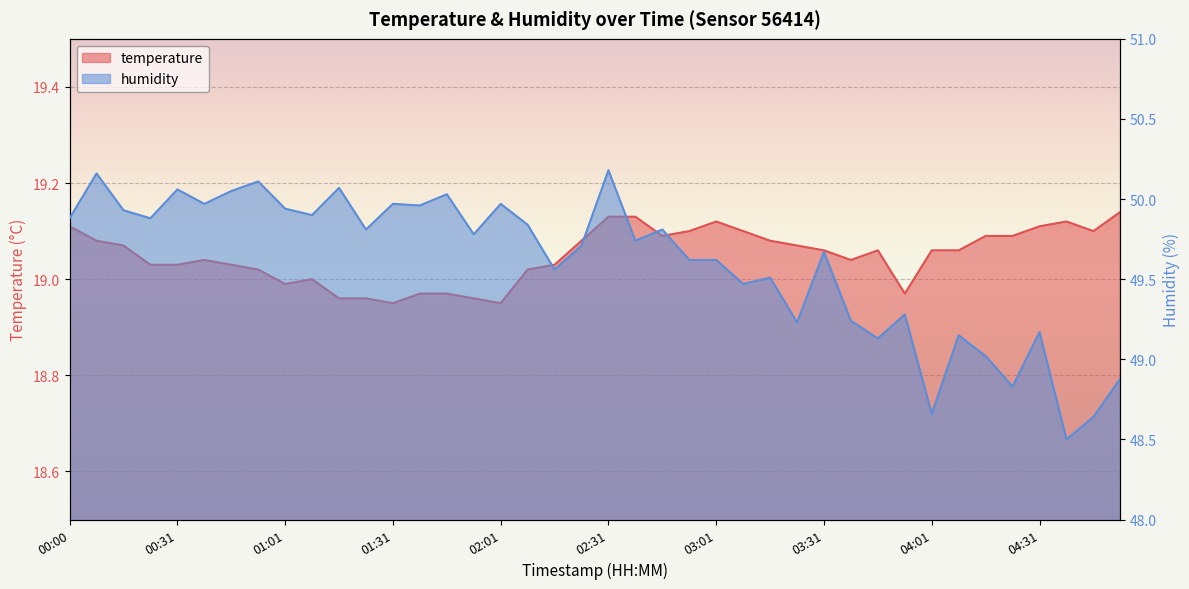

Rank the series by their average value, from highest to lowest.

humidity, temperature